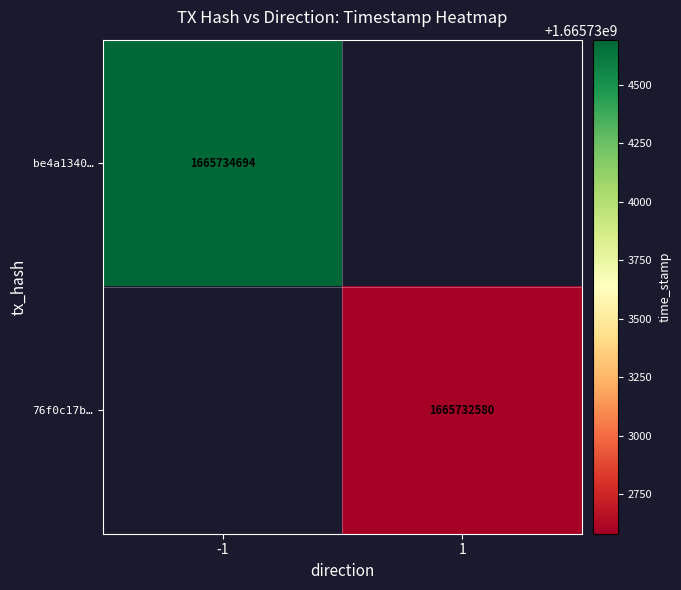

The be4a1340… series shows 2371232172.4 at -1. True or false?

False